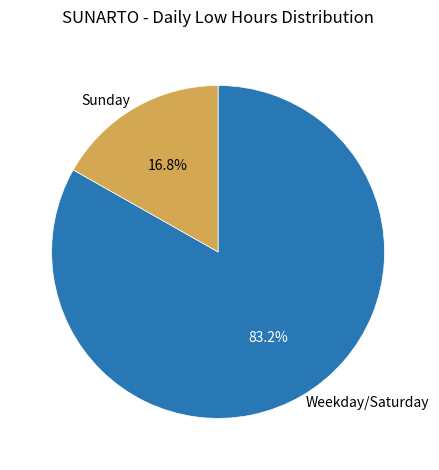

Which category accounts for the majority?

Weekday/Saturday